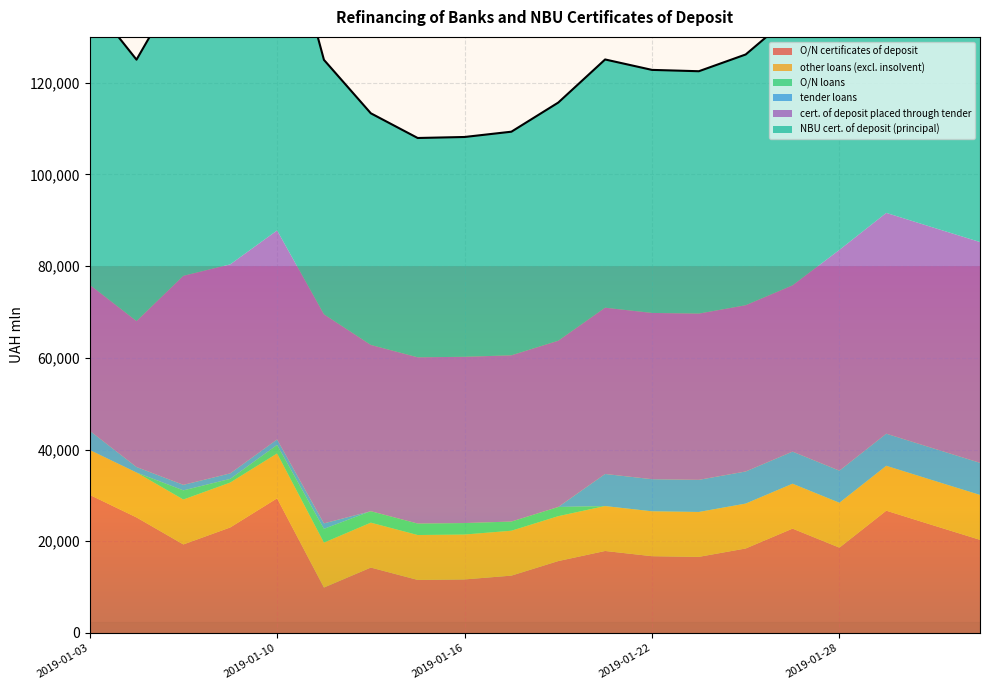

Between 2019-01-30 and 2019-01-21, which is larger?

2019-01-30